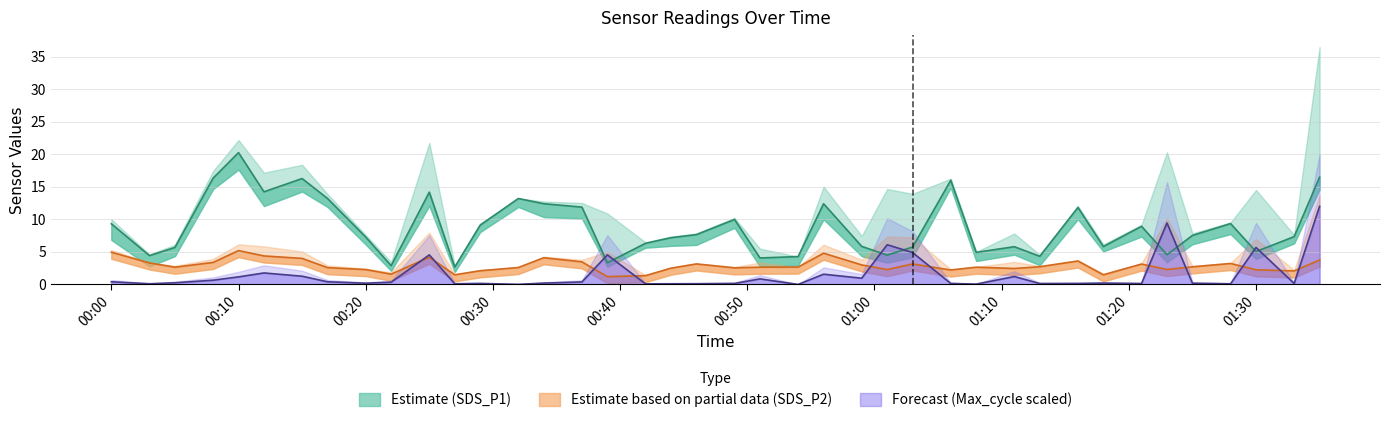

At which category does SDS_P2 reach its first local valley?

2021/03/21 00:05